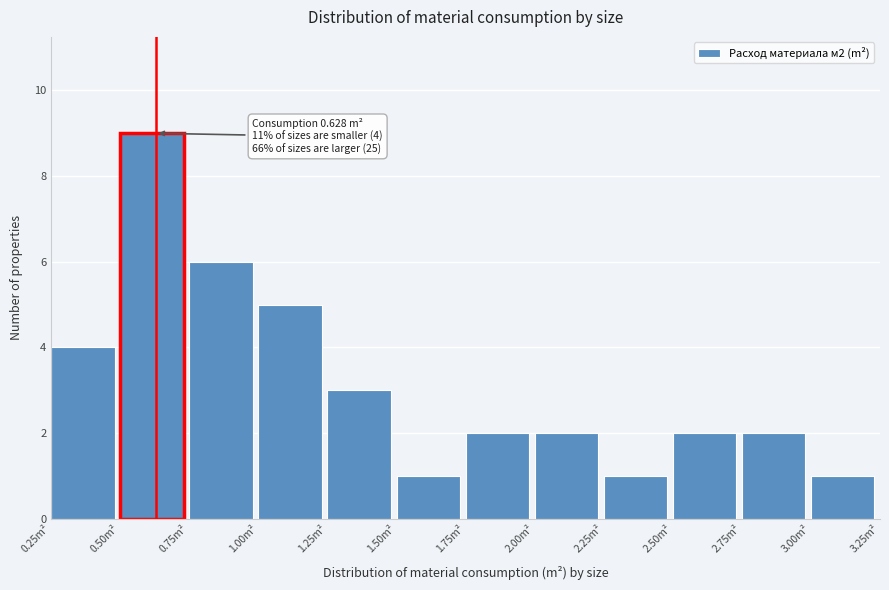

Which range on the x-axis has the tallest bar?

0.50 to 0.75